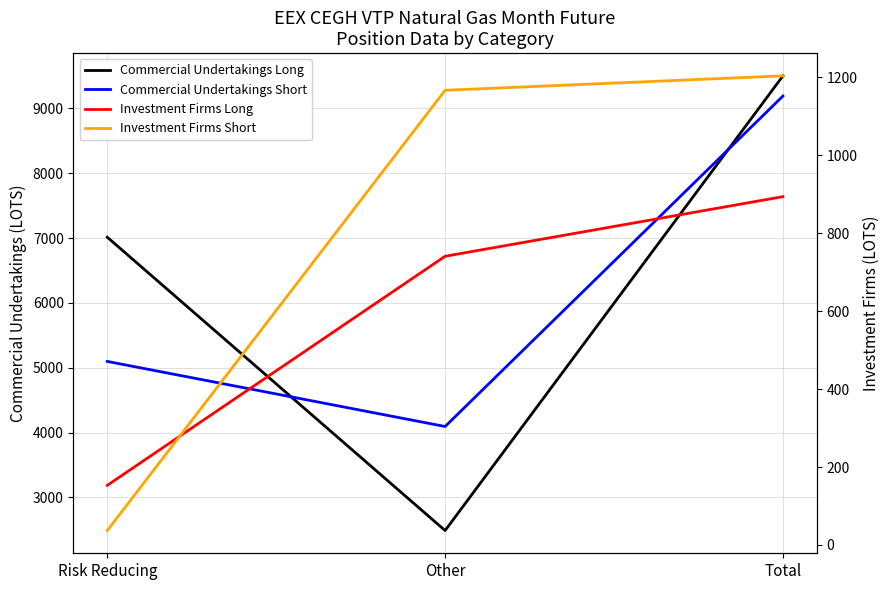

Read the Commercial Undertakings Long value at Total, to the nearest 100.

9500